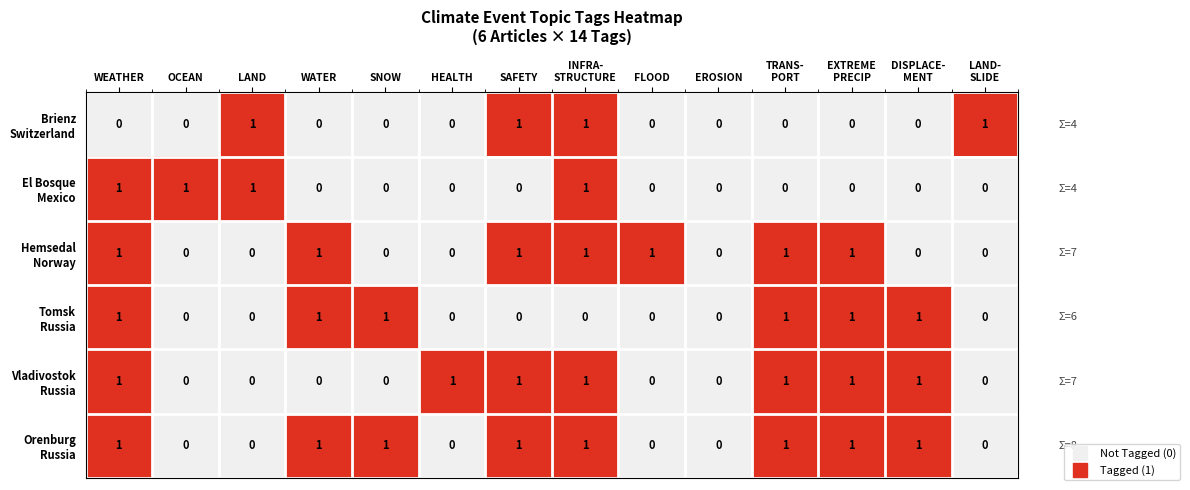

How many distinct data groups are displayed?

6